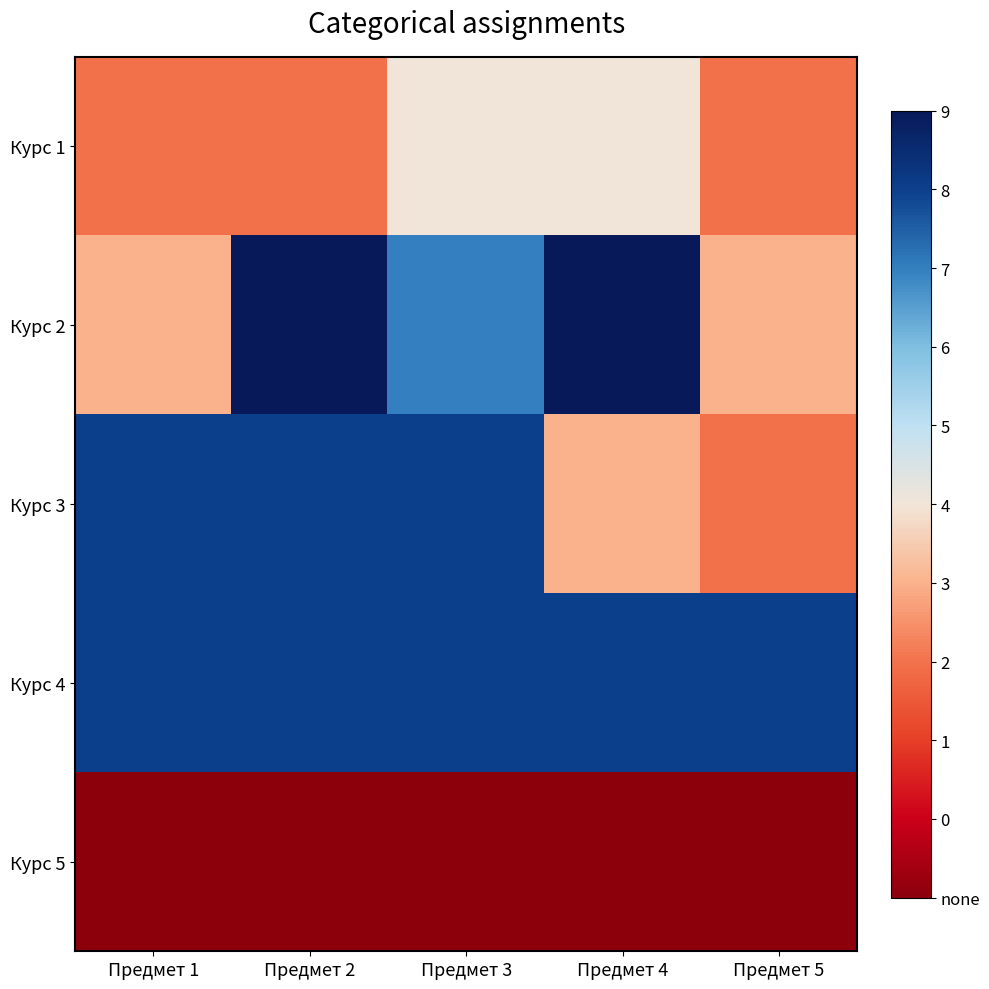

What is the total value across all series at Предмет 5?

19